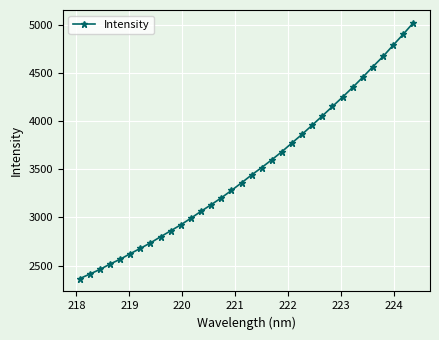

What is the difference between the maximum and minimum values?

2655.3